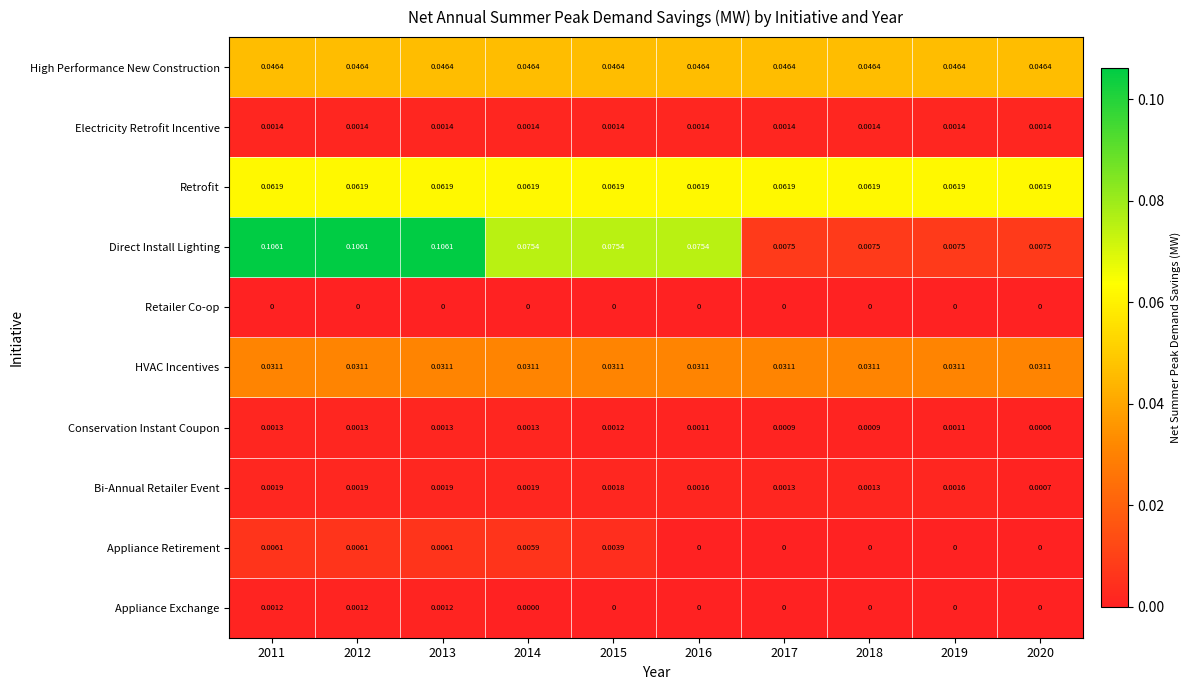

List the series in order of their peak value, lowest first.

Retailer Co-op, Appliance Exchange, Conservation Instant Coupon, Electricity Retrofit Incentive, Bi-Annual Retailer Event, Appliance Retirement, HVAC Incentives, High Performance New Construction, Retrofit, Direct Install Lighting